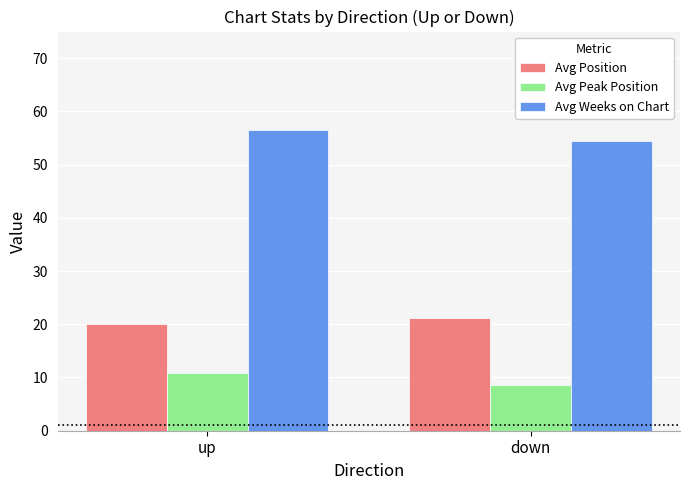

What is the total value across all series at up?

87.3